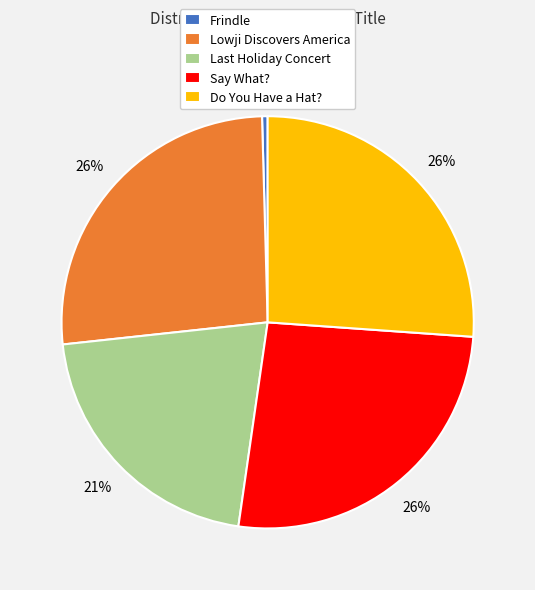

Which category has the smallest portion of the pie?

Frindle